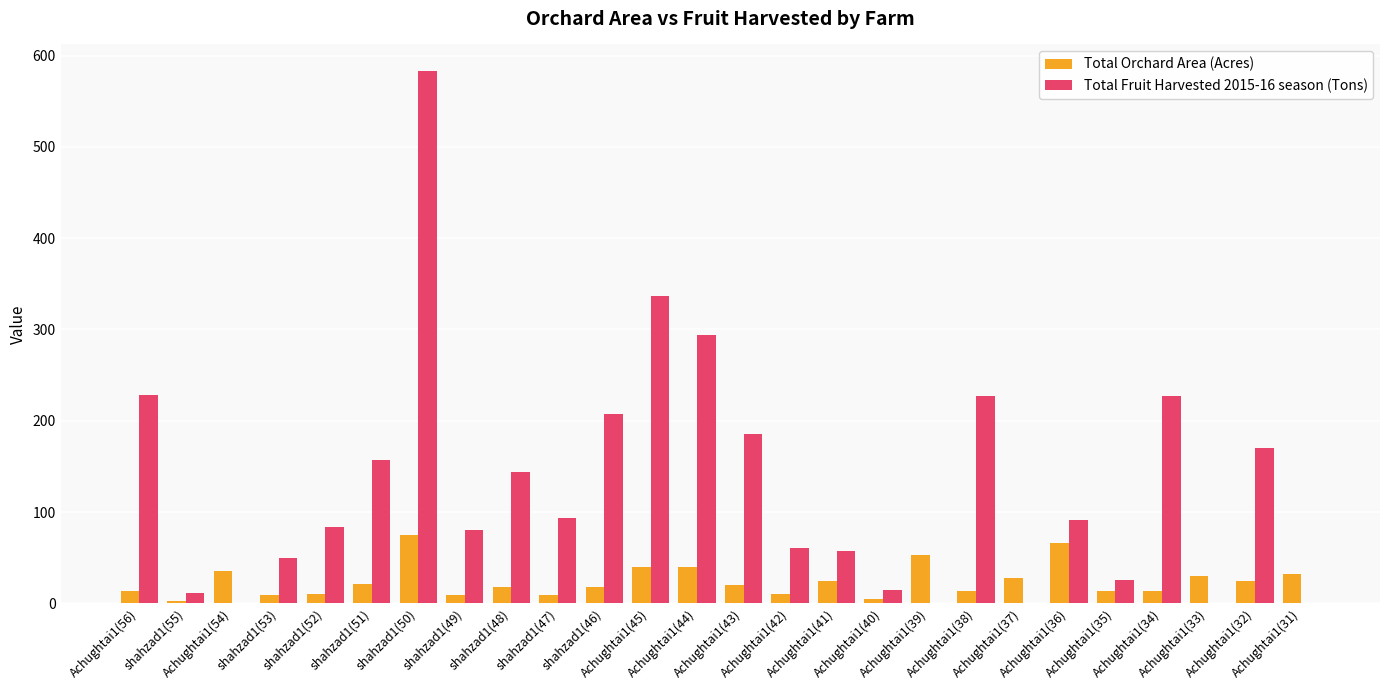

What are all the series names shown in the legend?

Total Orchard Area (Acres), Total Fruit Harvested 2015-16 season (Tons)